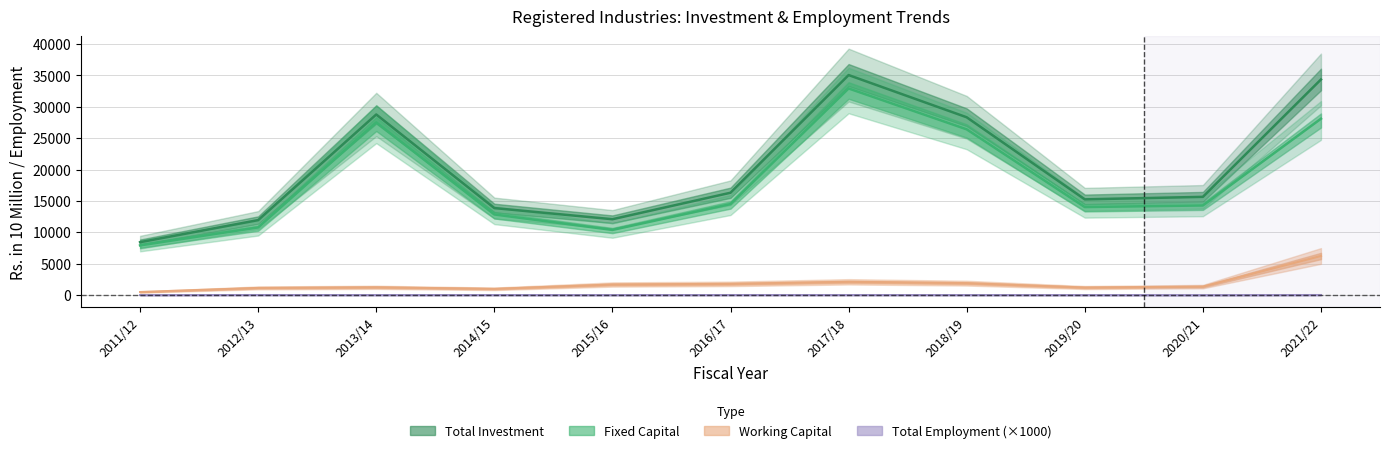

What position from the right is 2021/22?

1